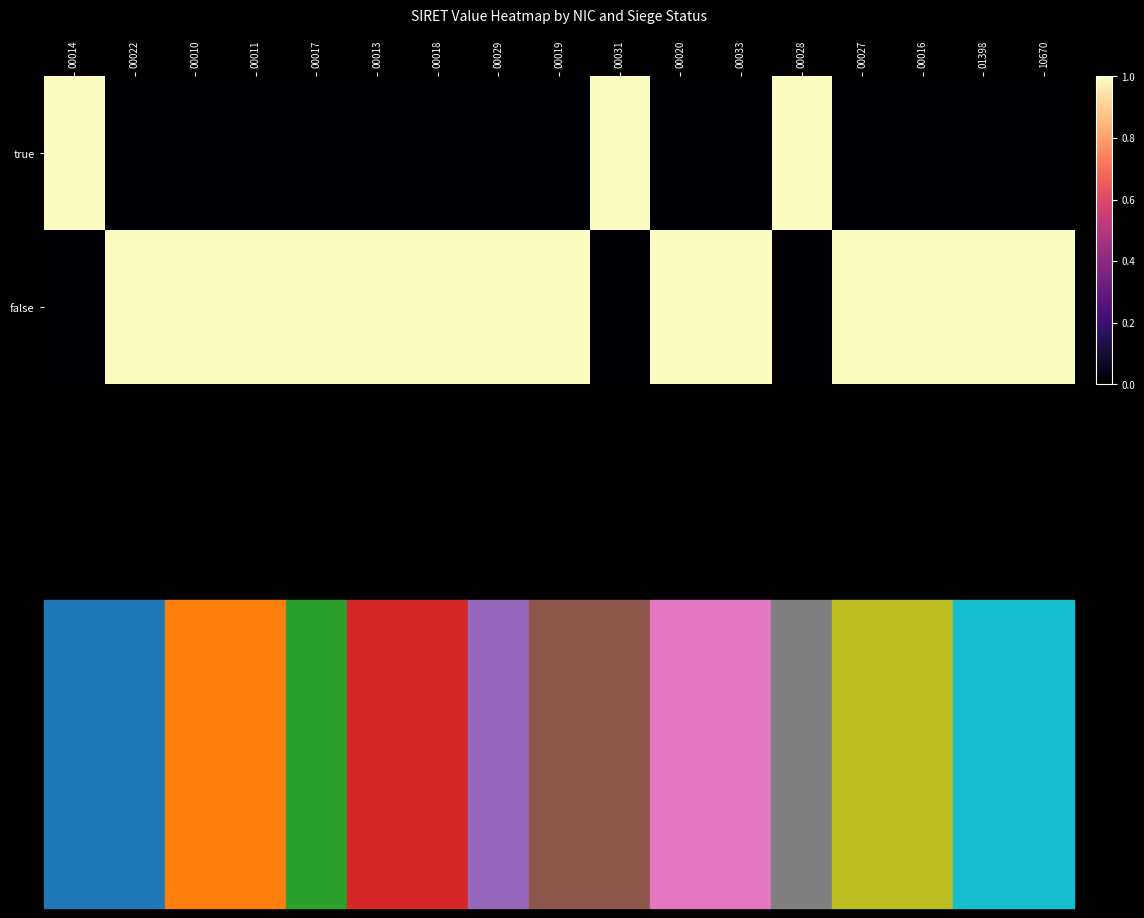

List the series in order of their overall mean, lowest first.

true, false